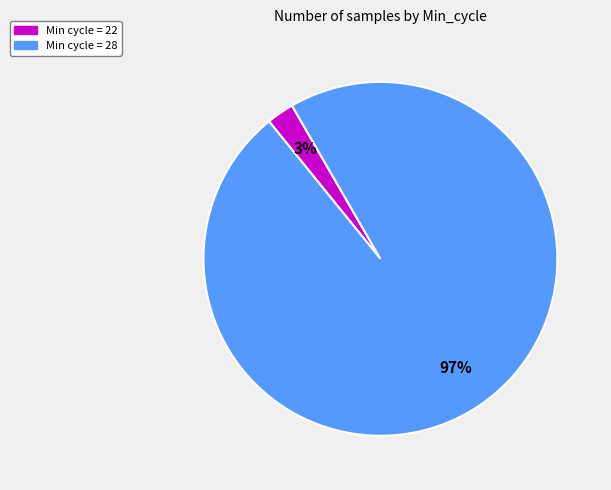

Rank the categories by value from lowest to highest.

Min cycle = 22, Min cycle = 28